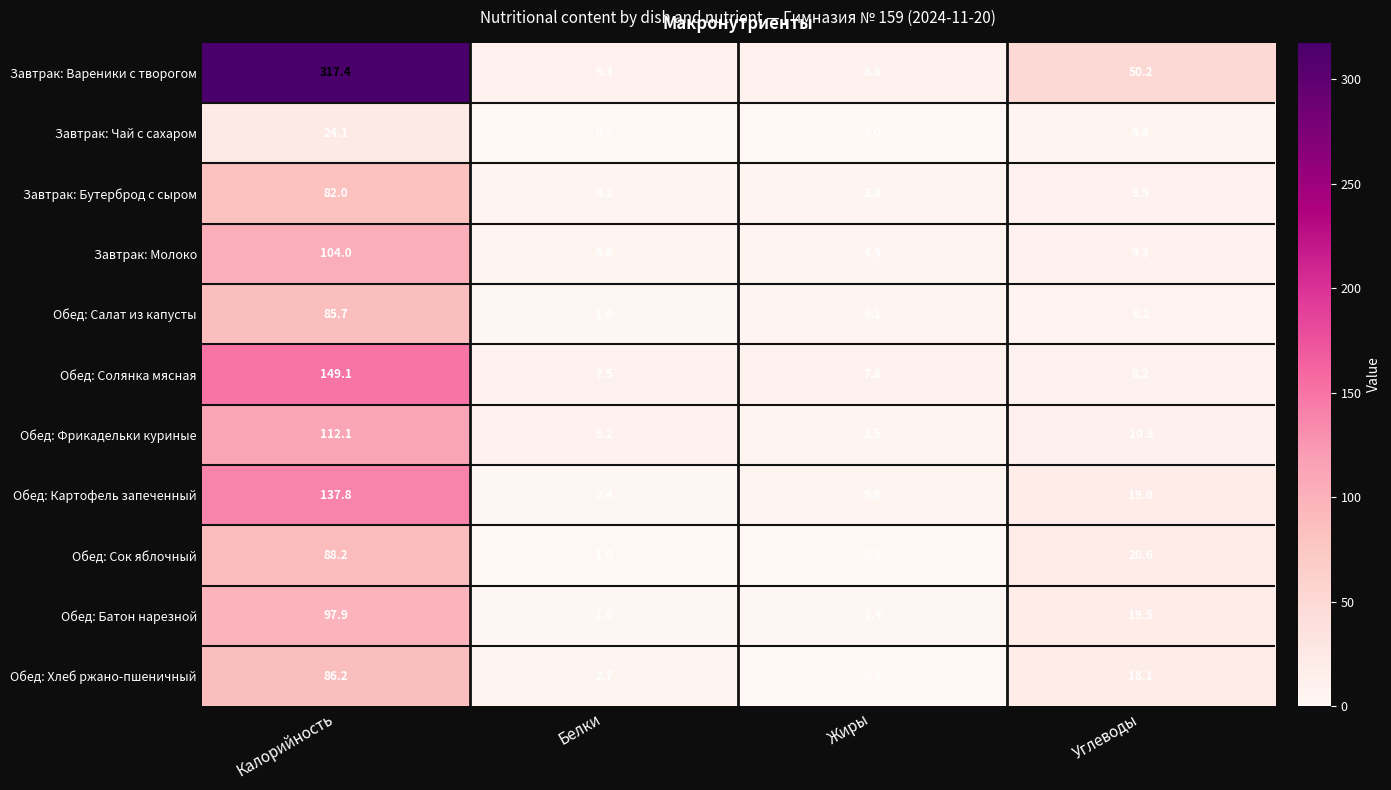

What is the total value across all series at Белки?

45.2